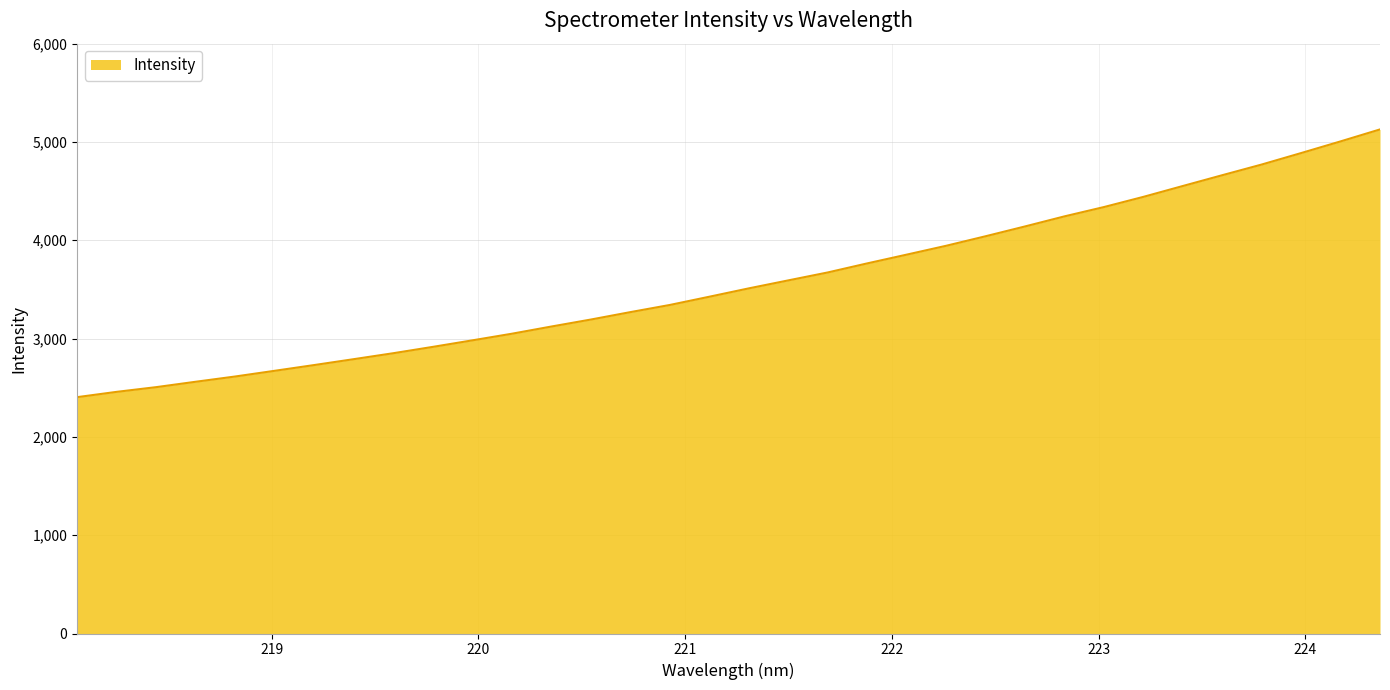

What is the maximum value shown in the chart?

5127.6